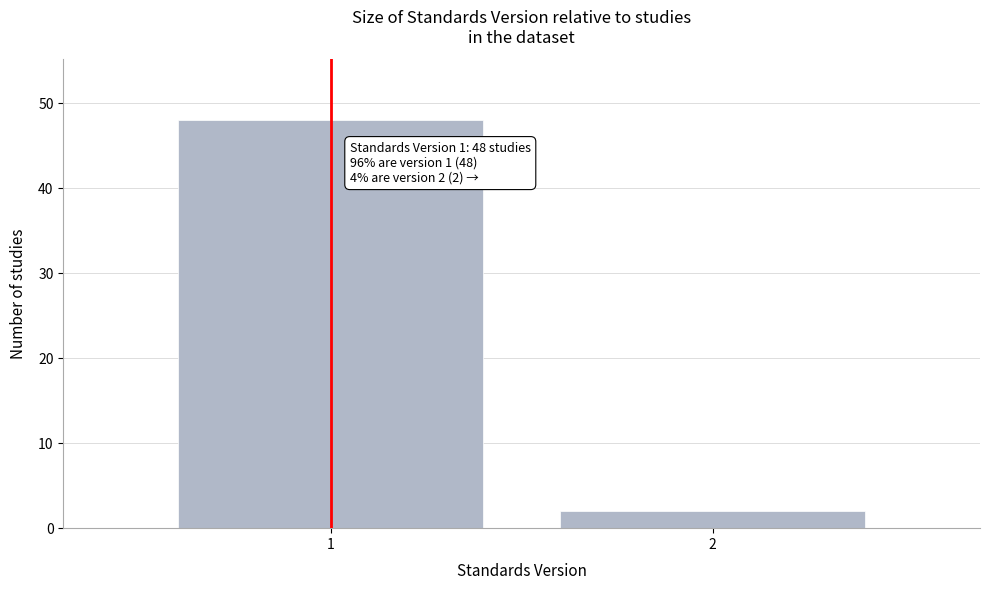

Reading right to left, what are all the values shown in this chart?

2=2	1=48